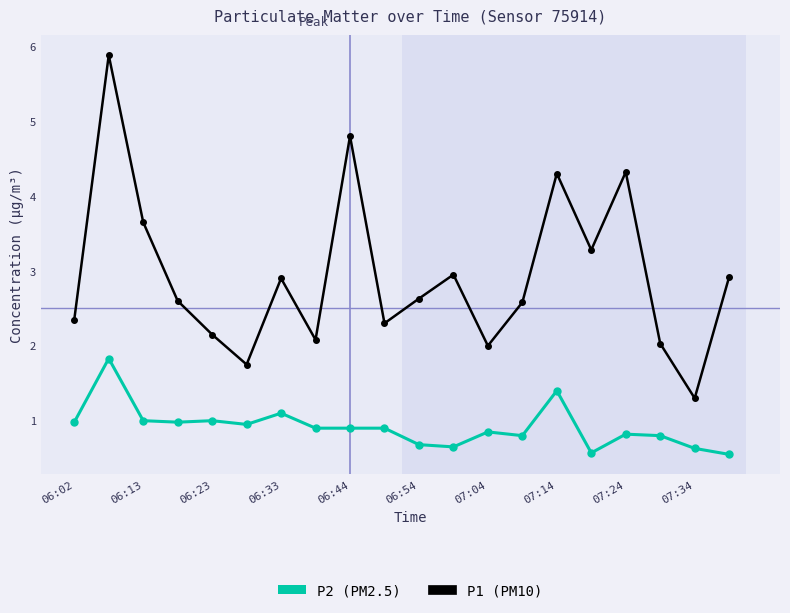

What is the greatest value displayed?

5.9